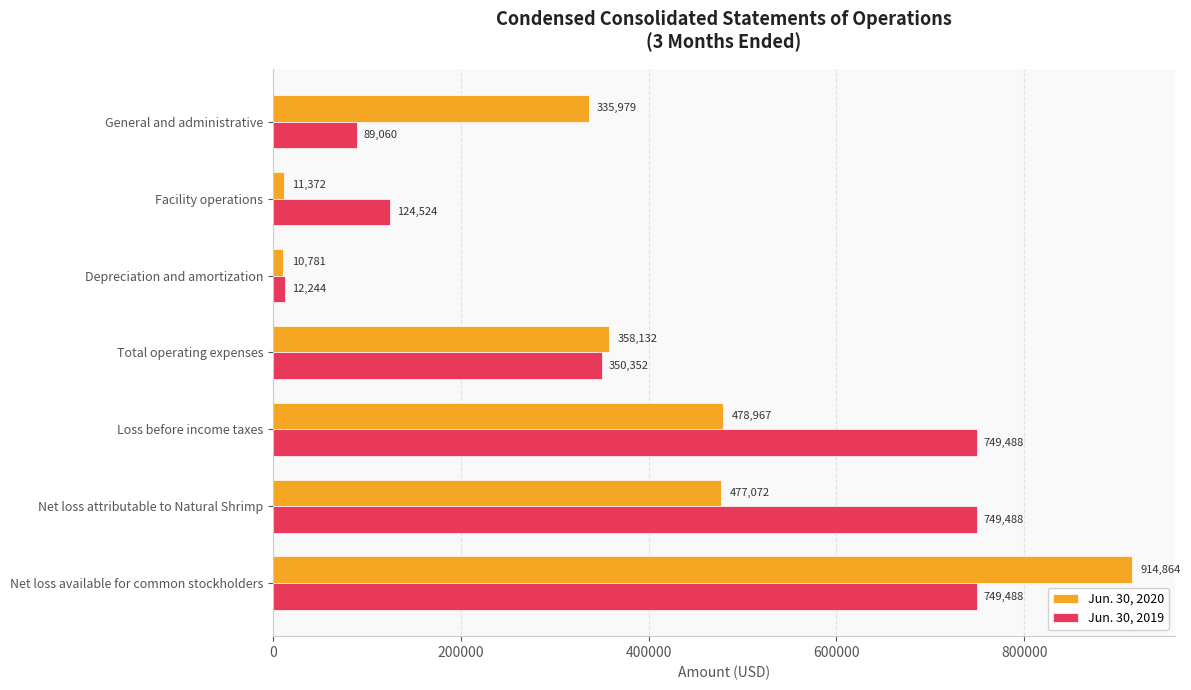

How many distinct data groups are displayed?

2